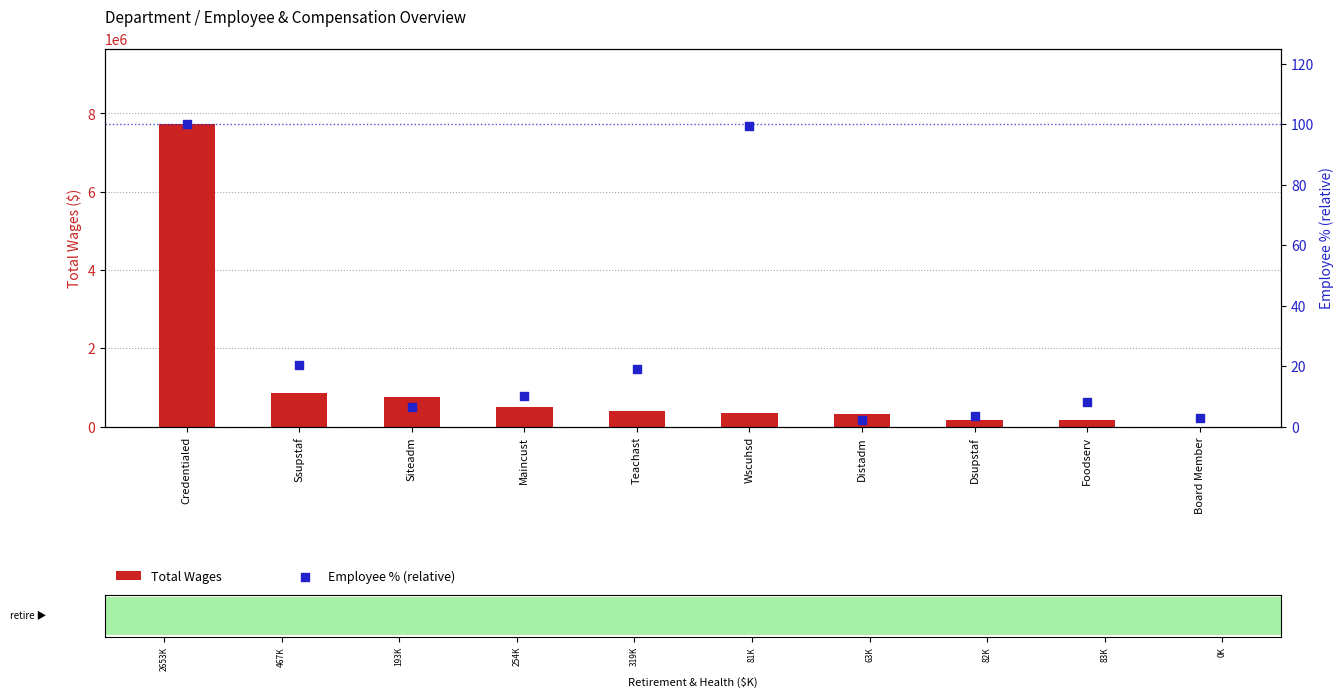

Which series has the largest total across all categories?

Total Wages